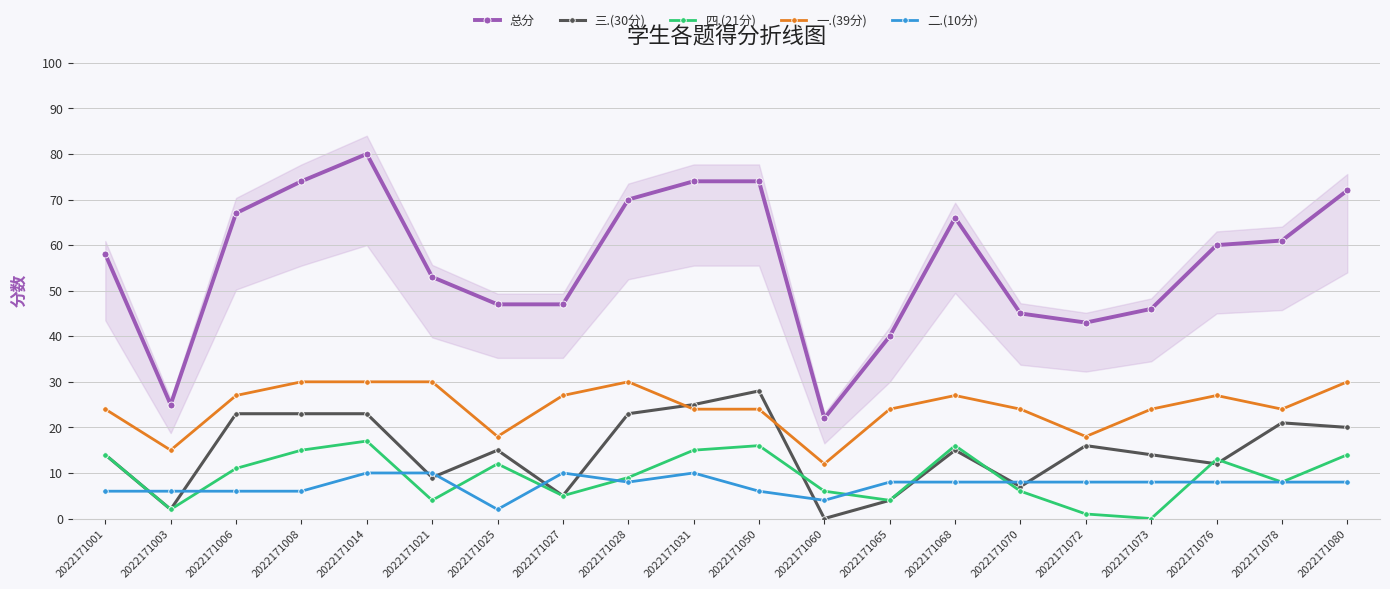

True or false: 总分 and 二.(10分) intersect in this chart.

False